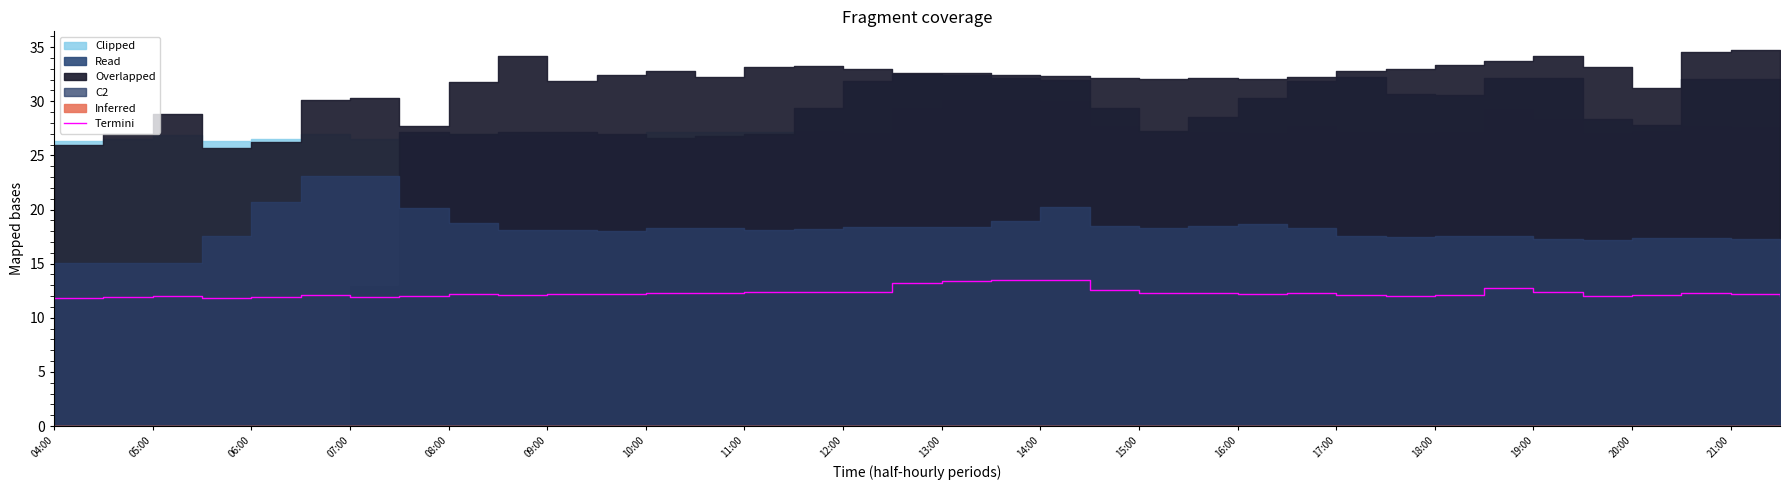

What is the sum of all values?

443.3